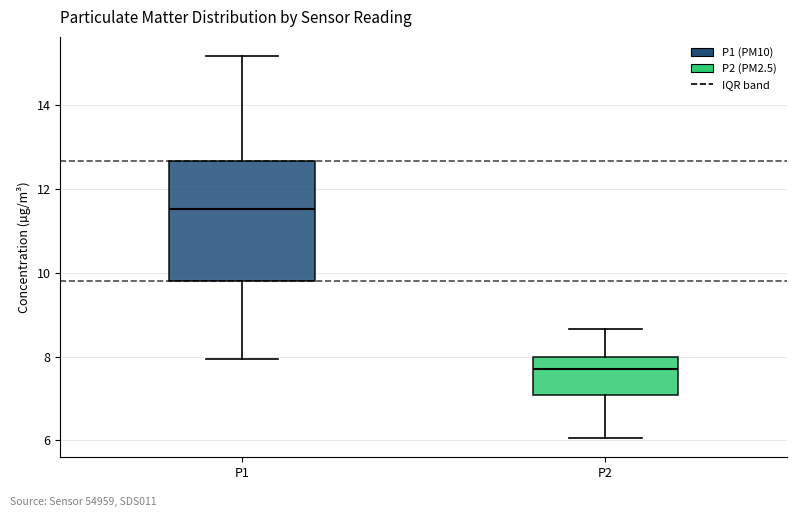

Reading left to right, read every box against the y-axis: the position of its median line, the range the box covers, and the ends of its whiskers. The values are not printed on the chart, so give them approximately, as read against the axis.

P1: median 11.6, box 9.8 to 12.6, whiskers 8.0 to 15.2
P2: median 7.6, box 7.0 to 8.0, whiskers 6.0 to 8.6